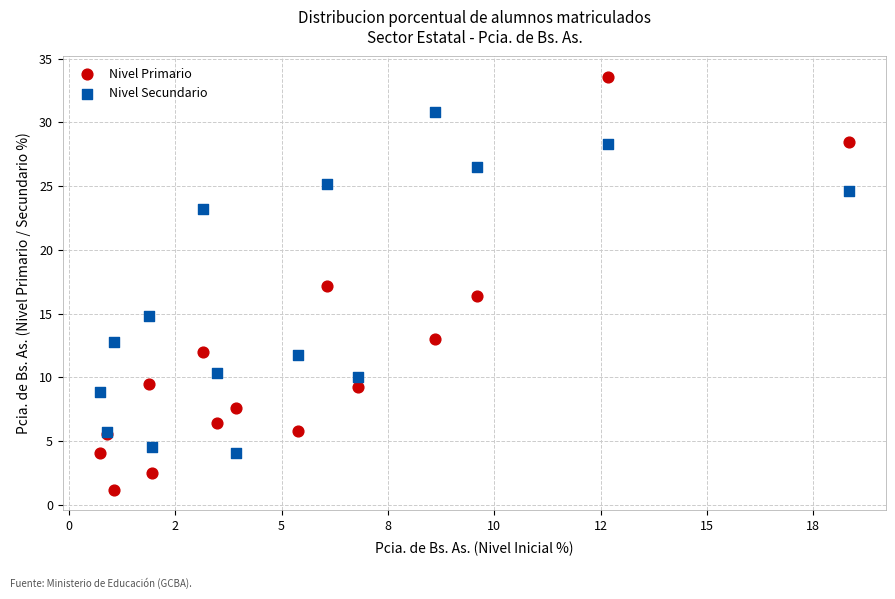

What is the X range (max minus min) for the scatter plot?

17.6